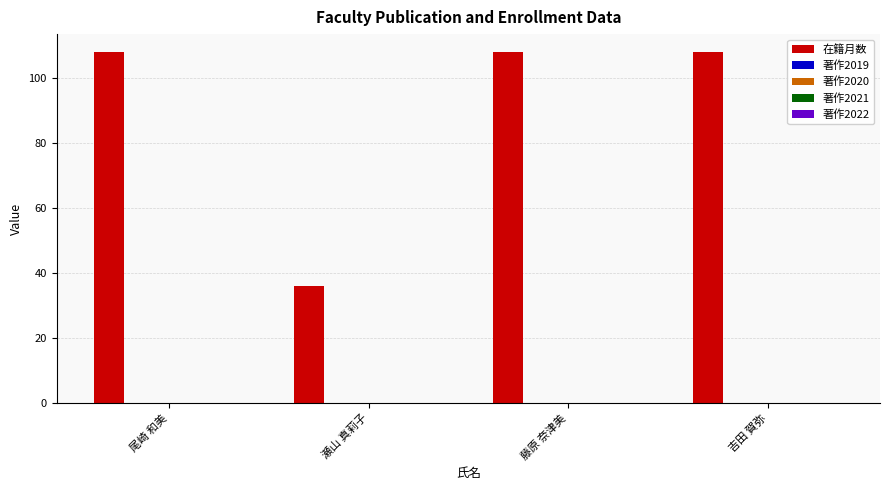

What is the smallest value displayed?

36